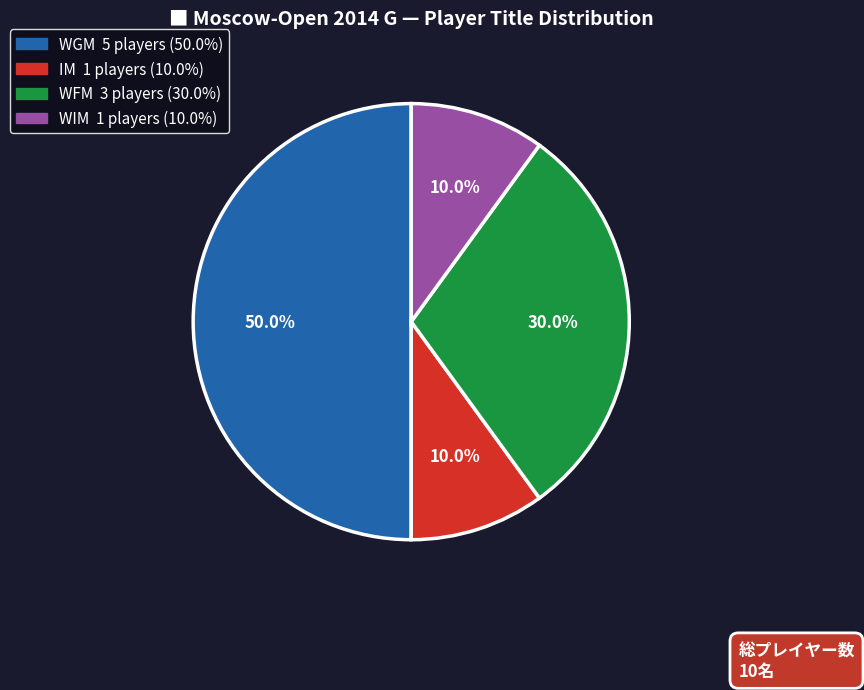

Do WIM and WFM together represent more than half of the pie?

No